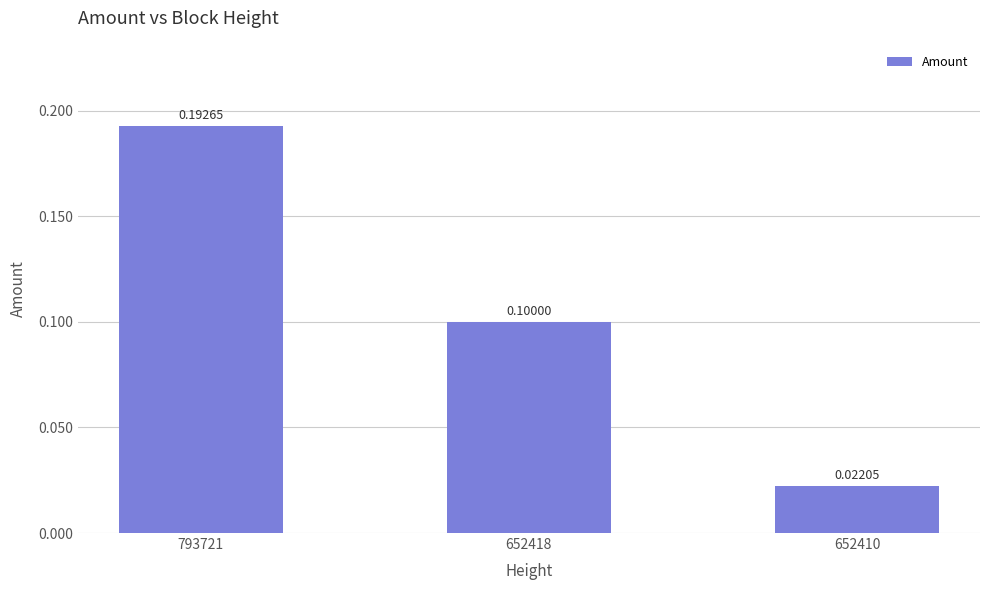

Which has a higher value, 652418 or 652410?

652418